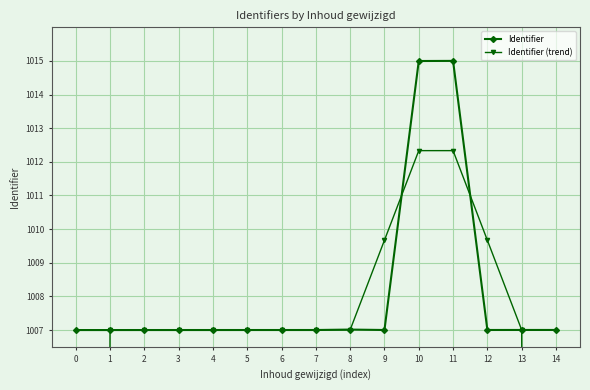

Which series has the widest spread of values?

Identifier (trend)